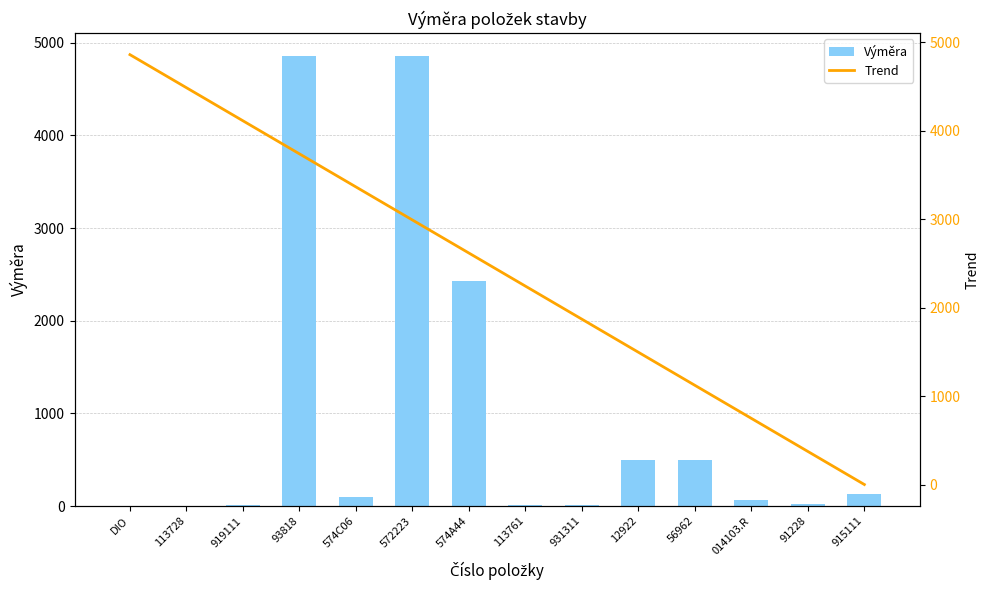

What is the minimum value for Výměra?

1.0